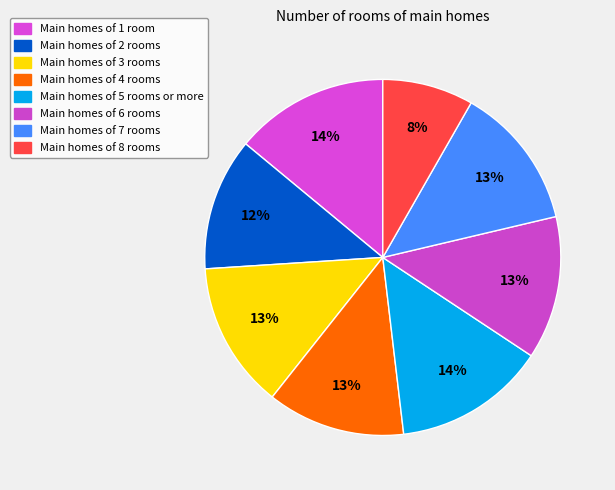

Count the number of slices in the pie.

8